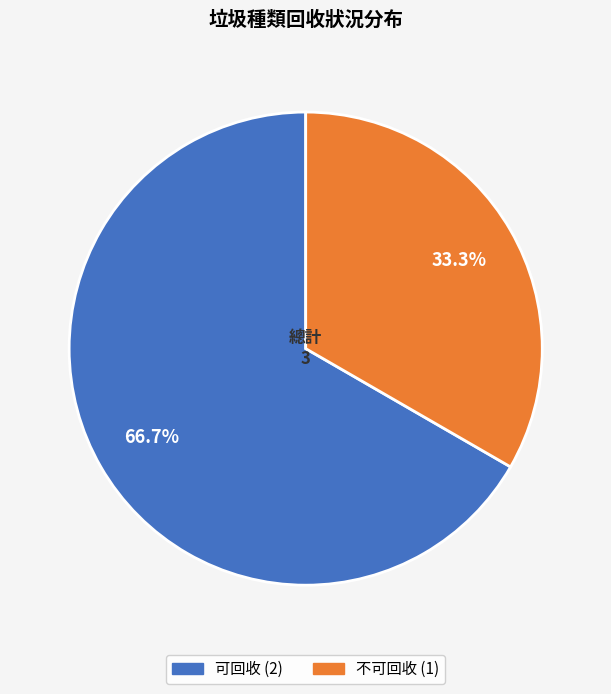

How many segments does this pie chart have?

2